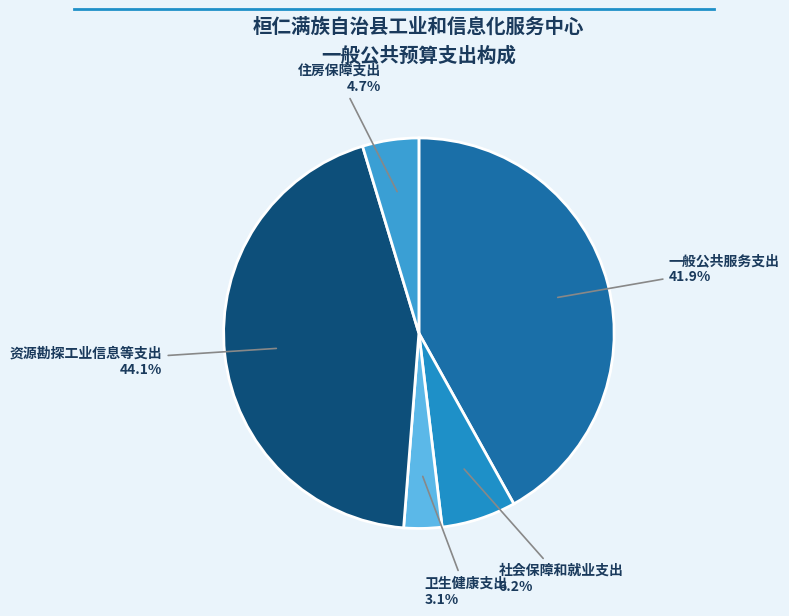

Which category has the biggest portion of the pie?

资源勘探工业信息等支出